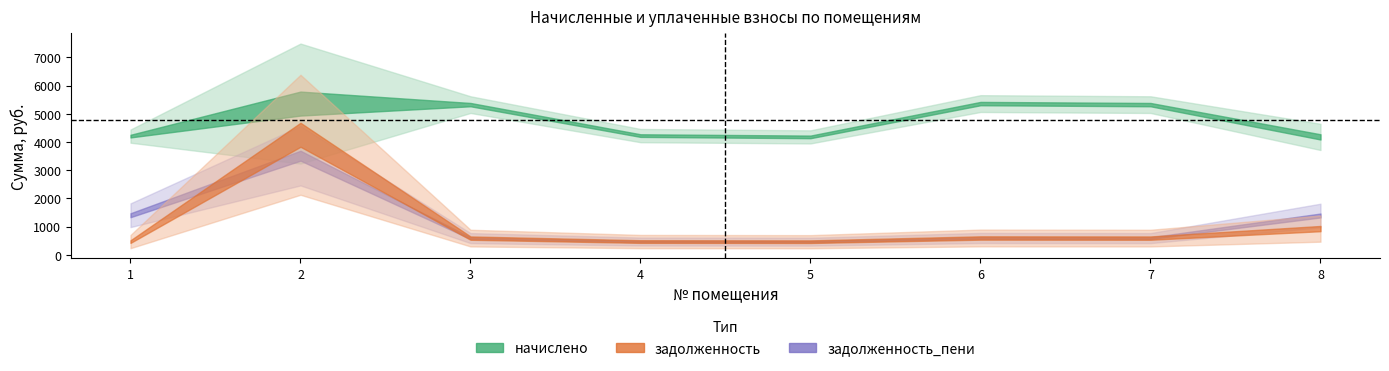

How many interior local valleys does the начислено series have?

1